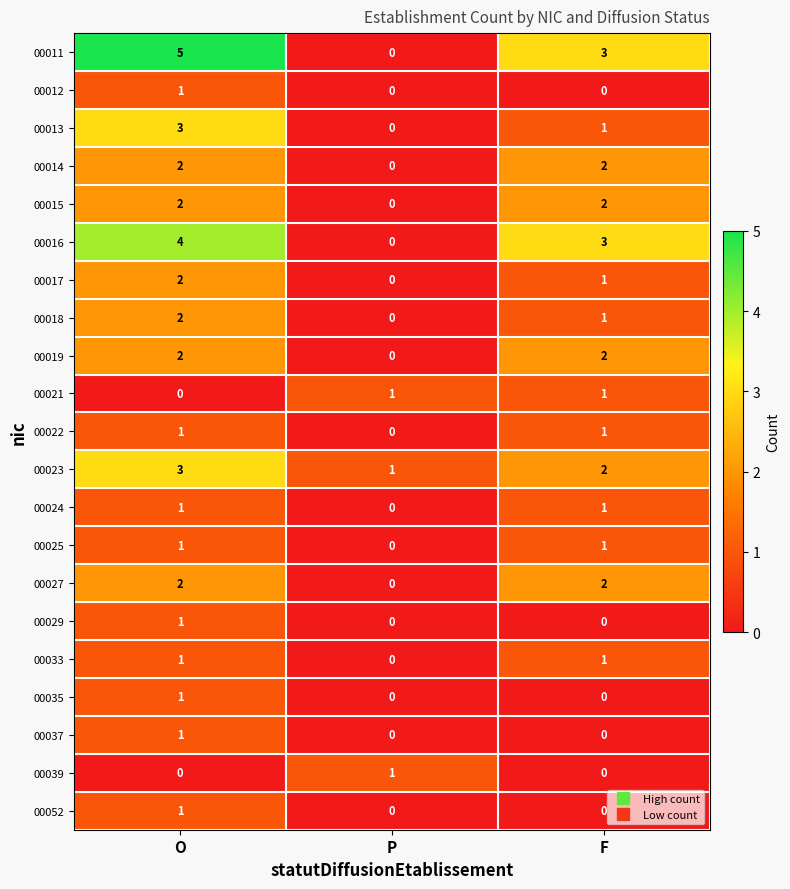

Which series has the largest total across all categories?

00011